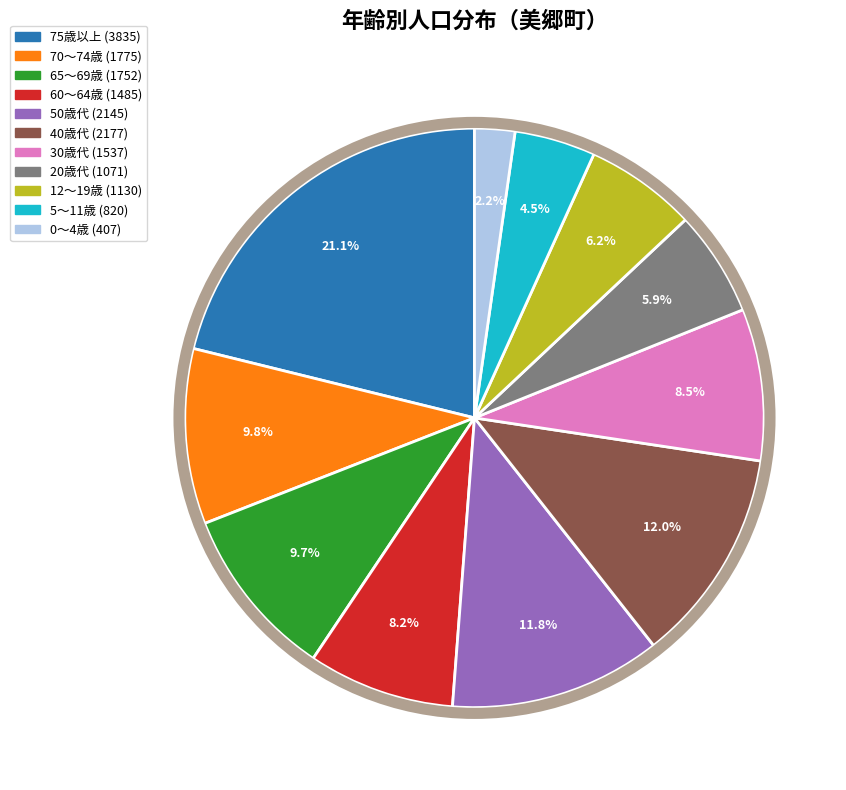

To the nearest percent, what is the average slice percentage?

9%